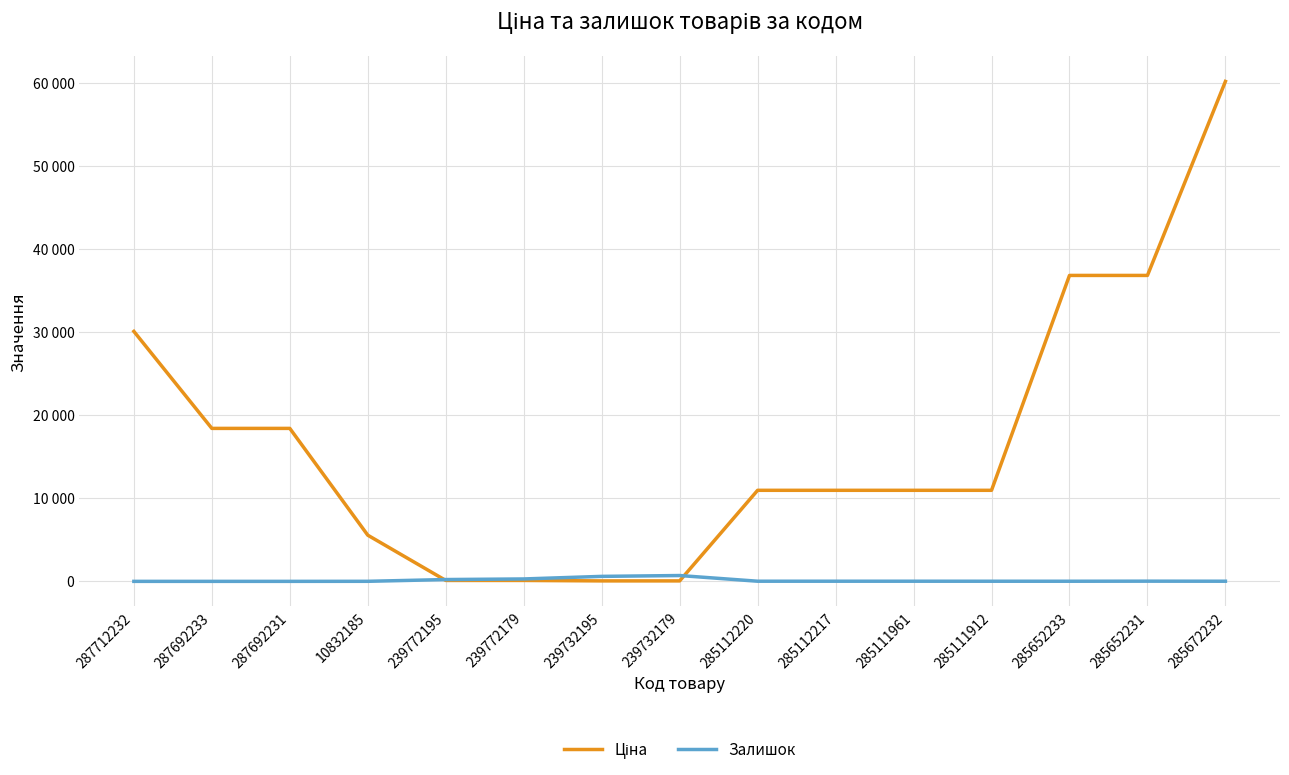

Does the chart display data point markers on the line(s)?

No